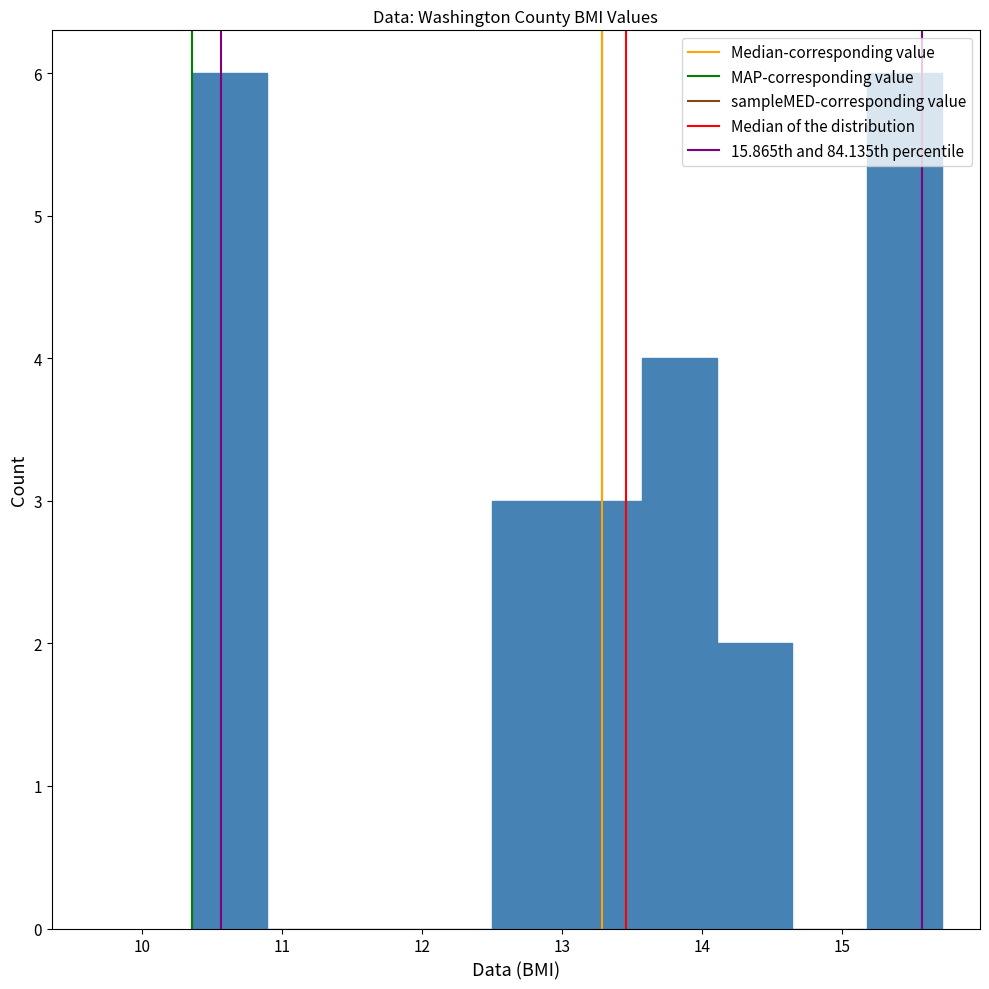

Reading left to right, transcribe this chart: for each bar, give the range it covers on the x-axis and its height. Neither the bar edges nor the heights are printed on the chart, so give them approximately, as read against the axes.

10.4 to 10.9: 6
10.9 to 11.4: 0
11.4 to 12.0: 0
12.0 to 12.5: 0
12.5 to 13.0: 3
13.0 to 13.6: 3
13.6 to 14.1: 4
14.1 to 14.6: 2
14.6 to 15.2: 0
15.2 to 15.7: 6